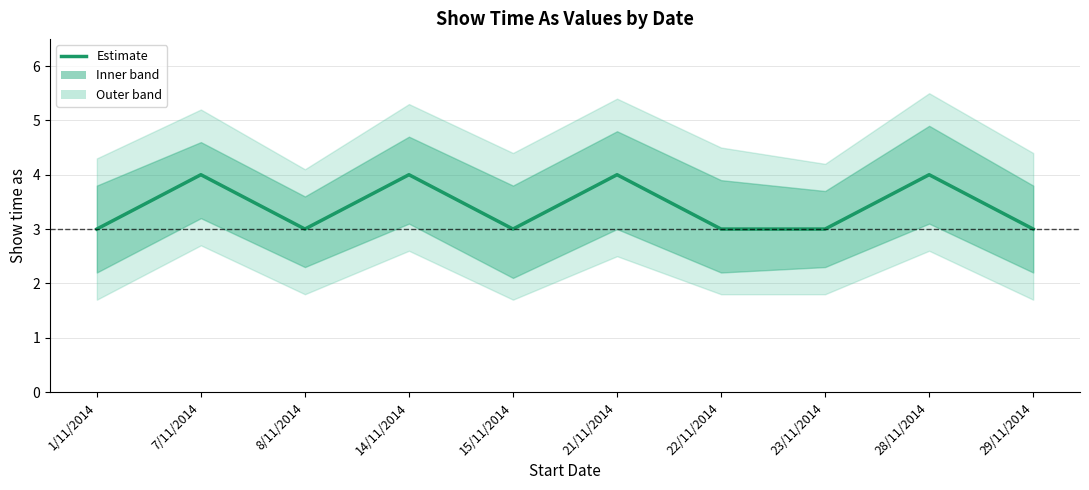

Is it true that the value at 29/11/2014 is 5?

False